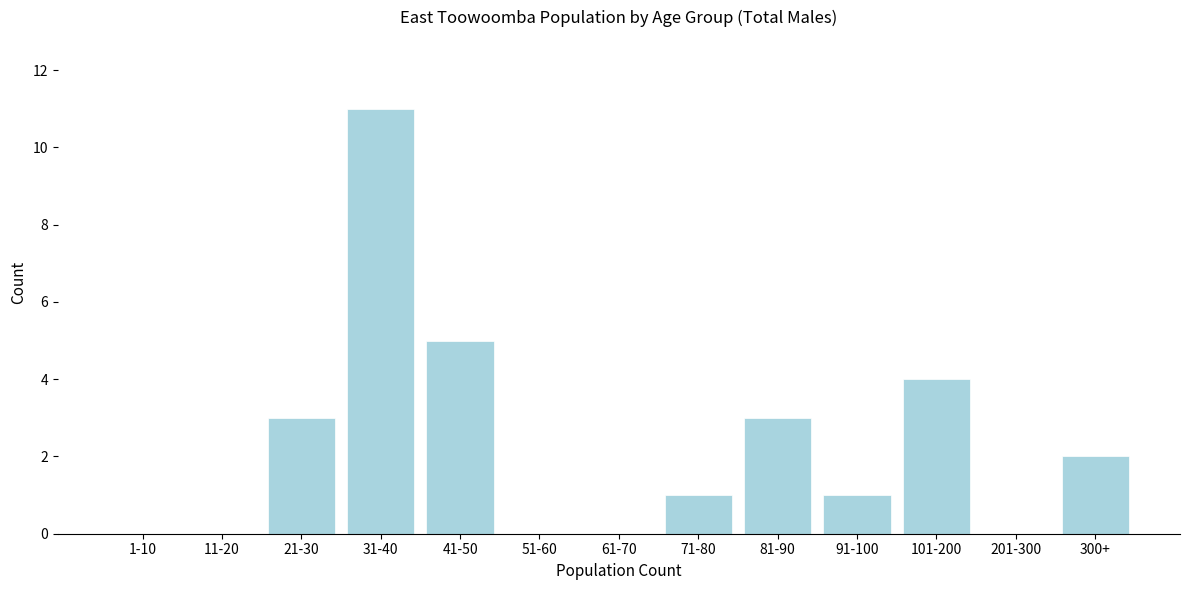

Reading left to right, transcribe all the data shown in this chart.

1-10=0	11-20=0	21-30=3	31-40=11	41-50=5	51-60=0	61-70=0	71-80=1	81-90=3	91-100=1	101-200=4	201-300=0	300+=2